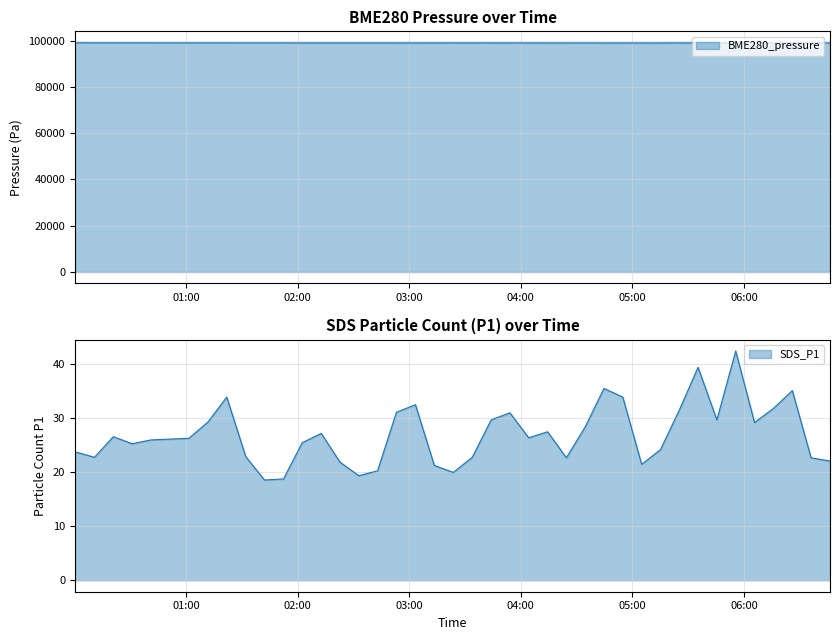

What is the minimum value shown in the chart?

18.5